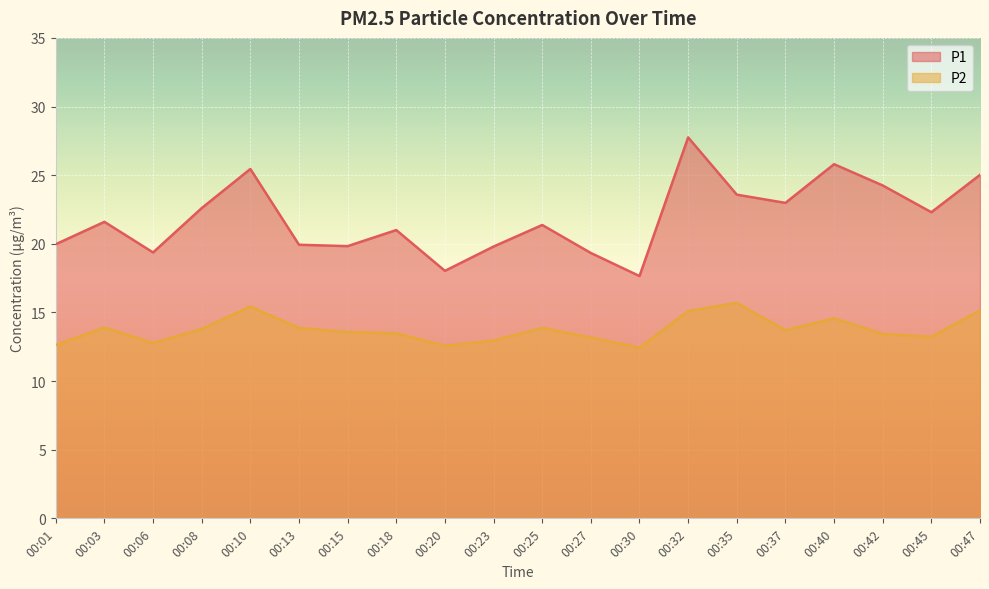

What is the difference between the highest and lowest values at 00:15?

6.3